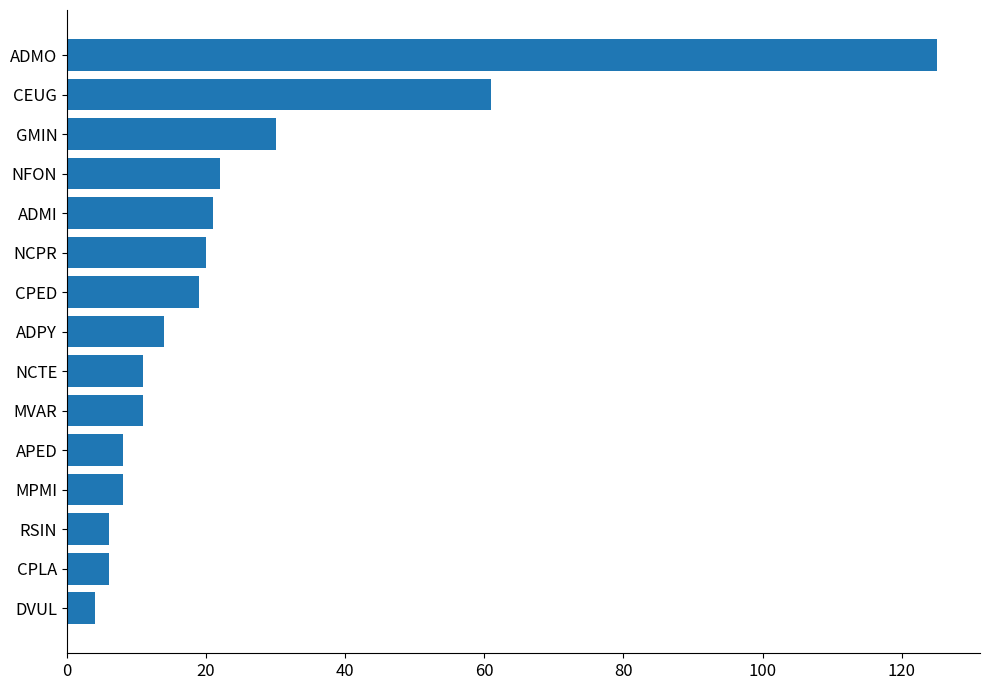

Approximately how many times larger is the value at NCPR compared to MVAR?

1.8